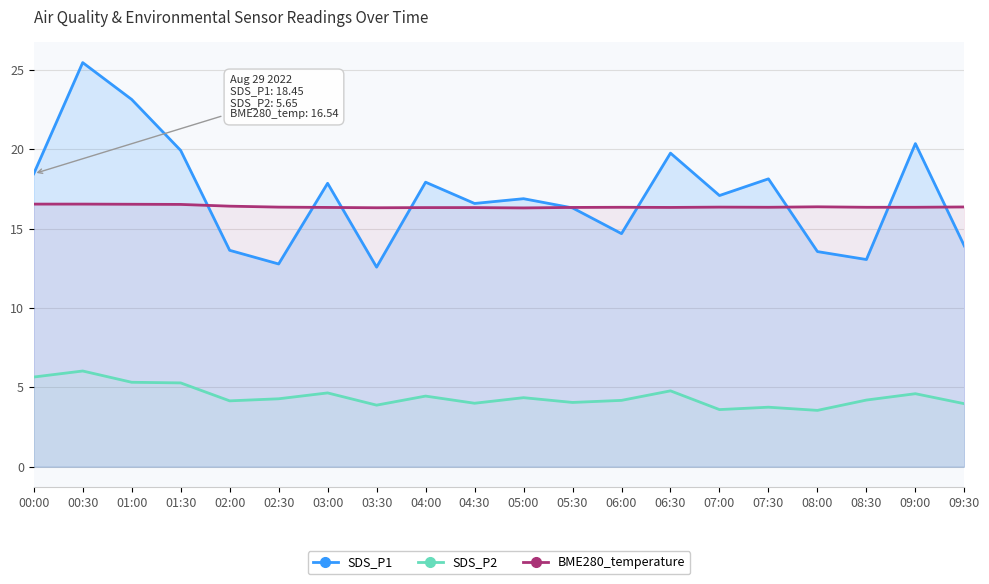

Which series has the widest spread of values?

SDS_P1